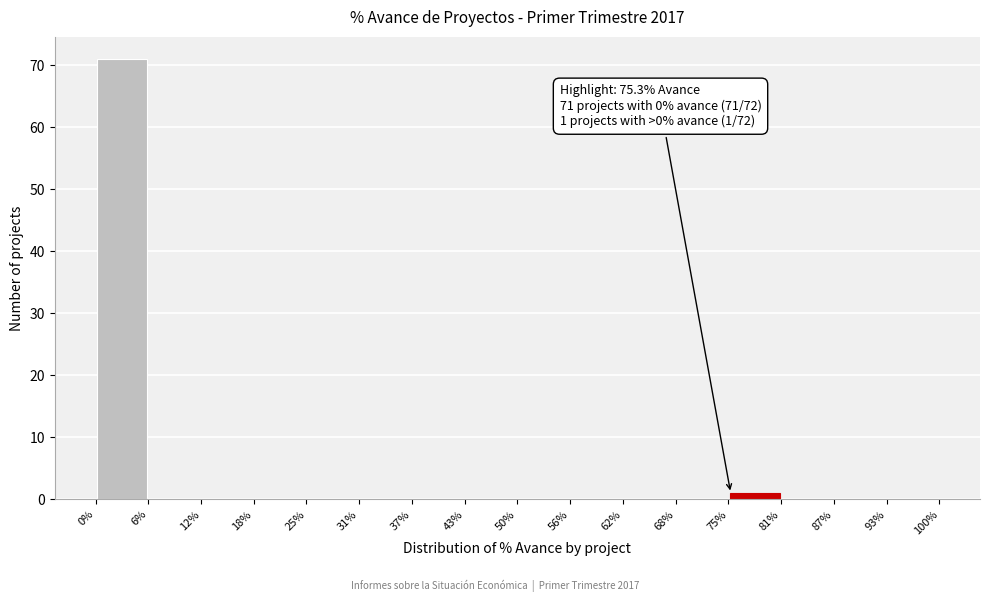

Which range on the x-axis has the tallest bar?

0% to 6%